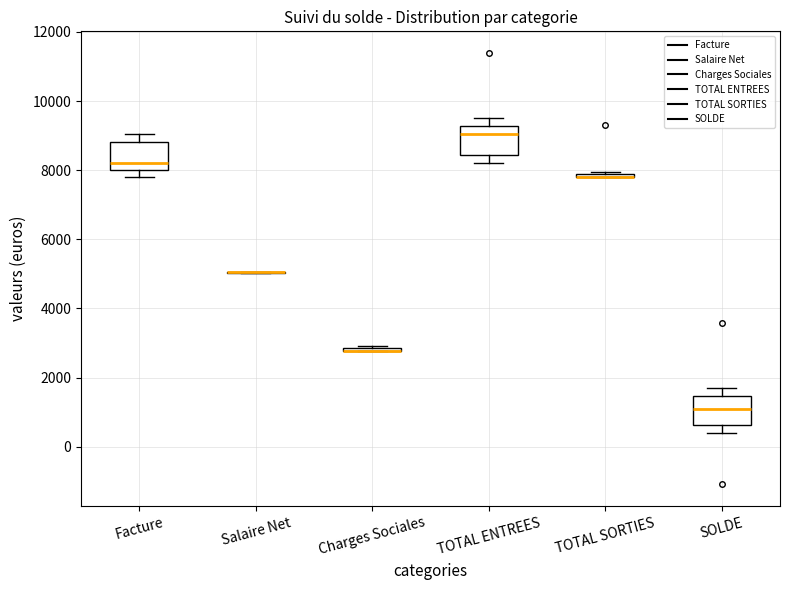

Reading left to right, read every box against the y-axis: the position of its median line, the range the box covers, and the ends of its whiskers. The values are not printed on the chart, so give them approximately, as read against the axis.

Facture: median 8200, box 8000 to 8800, whiskers 7800 to 9000
Salaire Net: box collapsed to a line at 5000, whiskers 5000 to 5000
Charges Sociales: box collapsed to a line at 2800, whiskers 2800 to 3000
TOTAL ENTREES: median 9000, box 8400 to 9200, whiskers 8200 to 9600
TOTAL SORTIES: box collapsed to a line at 7800, whiskers 7800 to 8000
SOLDE: median 1000, box 600 to 1400, whiskers 400 to 1800